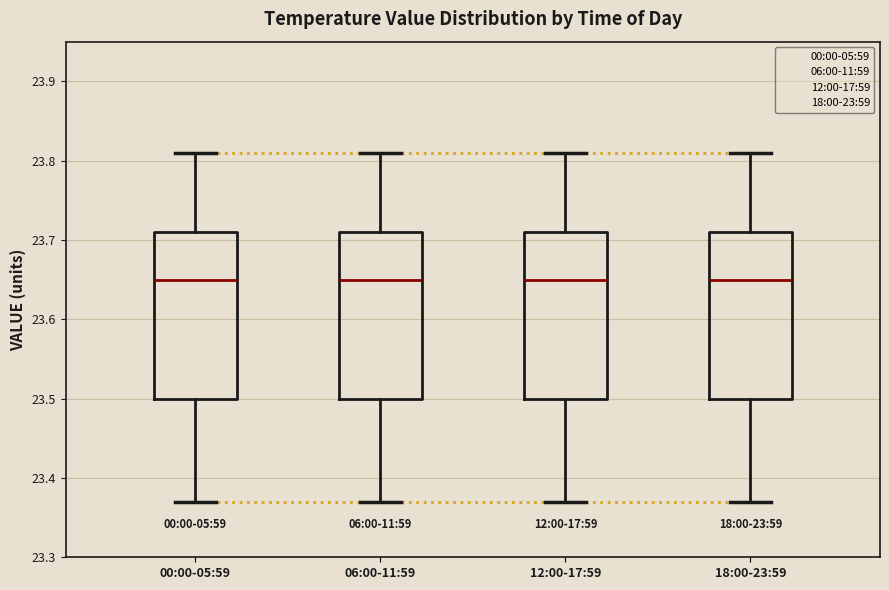

Reading left to right, read every box against the y-axis: the position of its median line, the range the box covers, and the ends of its whiskers. The values are not printed on the chart, so give them approximately, as read against the axis.

00:00-05:59: median 23.65, box 23.50 to 23.71, whiskers 23.37 to 23.81
06:00-11:59: median 23.65, box 23.50 to 23.71, whiskers 23.37 to 23.81
12:00-17:59: median 23.65, box 23.50 to 23.71, whiskers 23.37 to 23.81
18:00-23:59: median 23.65, box 23.50 to 23.71, whiskers 23.37 to 23.81